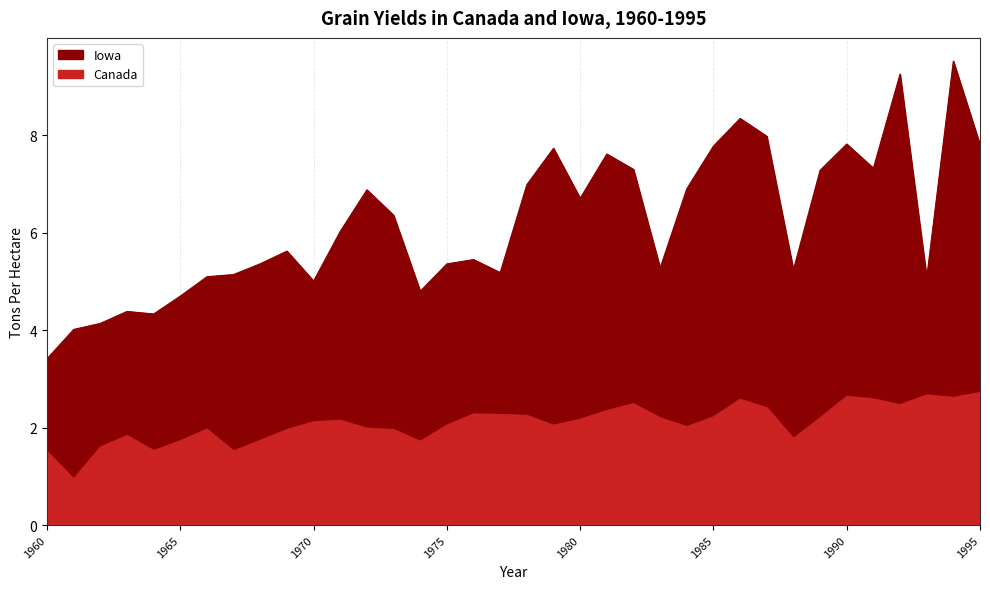

Reading right to left, what are all the values shown in this chart?

Canada: 1995=2.7	1994=2.6	1993=2.7	1992=2.5	1991=2.6	1990=2.6	1989=2.2	1988=1.8	1987=2.4	1986=2.6	1985=2.2	1984=2.0	1983=2.2	1982=2.5	1981=2.4	1980=2.2	1979=2.0	1978=2.2	1977=2.3	1976=2.3	1975=2.0	1974=1.7	1973=2.0	1972=2.0	1971=2.1	1970=2.1	1969=2.0	1968=1.7	1967=1.5	1966=2.0	1965=1.7	1964=1.5	1963=1.8	1962=1.6	1961=0.9	1960=1.5
Iowa: 1995=7.8	1994=9.5	1993=5.1	1992=9.3	1991=7.3	1990=7.8	1989=7.3	1988=5.2	1987=8.0	1986=8.3	1985=7.8	1984=6.9	1983=5.3	1982=7.3	1981=7.6	1980=6.7	1979=7.7	1978=7.0	1977=5.2	1976=5.4	1975=5.4	1974=4.8	1973=6.4	1972=6.9	1971=6.0	1970=5.0	1969=5.6	1968=5.4	1967=5.1	1966=5.1	1965=4.7	1964=4.3	1963=4.4	1962=4.1	1961=4.0	1960=3.4